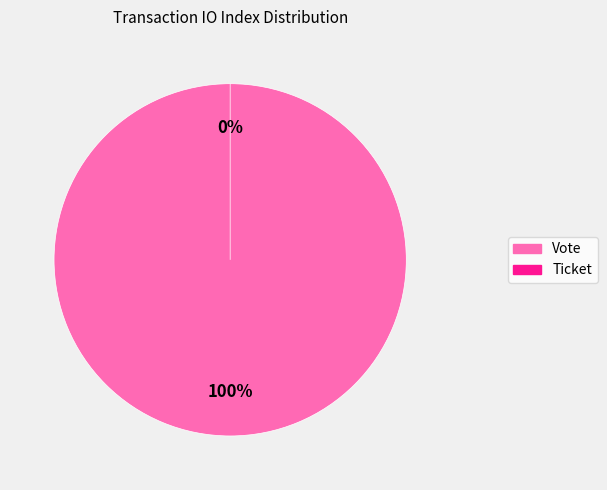

Which slice is the smallest?

Ticket